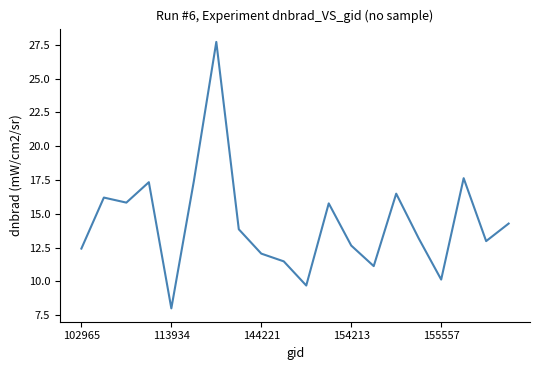

What is the difference between the maximum and minimum values?

19.7